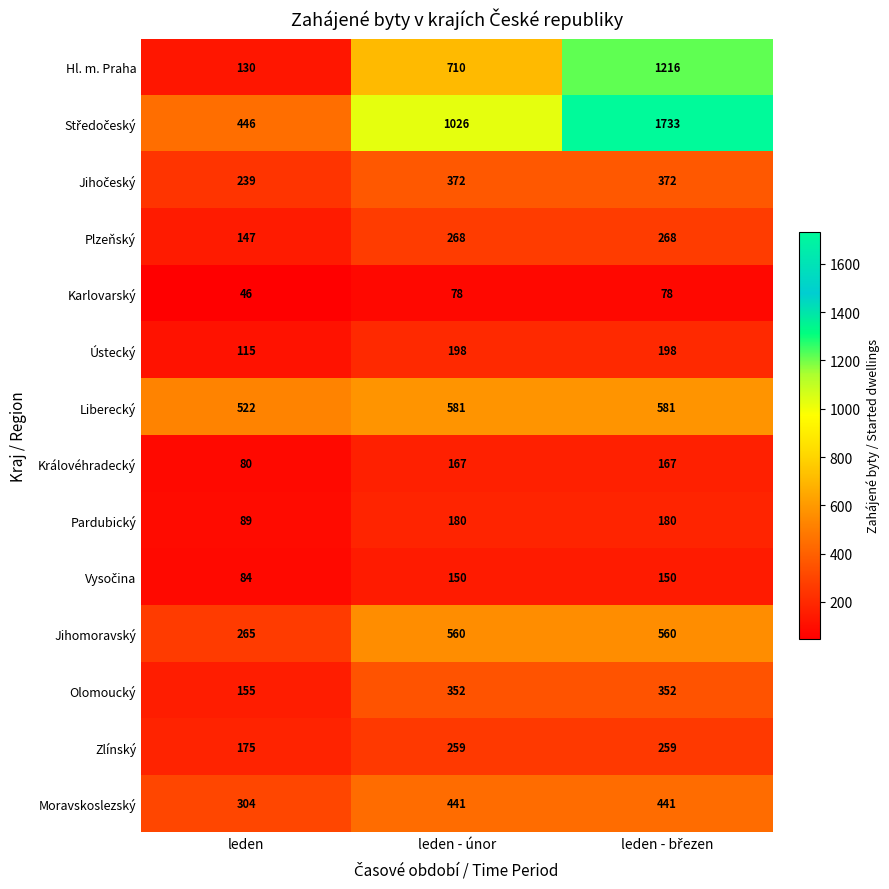

At how many categories does at least one series exceed 224?

3